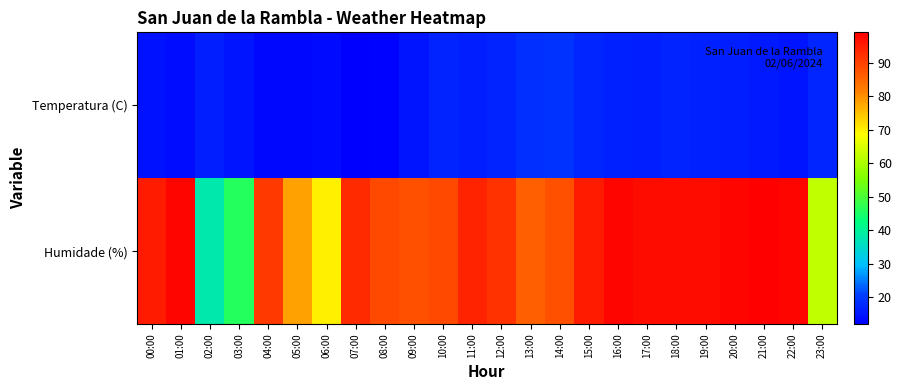

Reading left to right, what are all the values shown in this chart?

Temperatura (C): 00:00=14.5	01:00=13.7	02:00=16.3	03:00=15.0	04:00=13.3	05:00=13.3	06:00=13.4	07:00=12.0	08:00=12.4	09:00=14.9	10:00=16.8	11:00=16.1	12:00=16.9	13:00=18.6	14:00=18.8	15:00=17.1	16:00=16.5	17:00=16.4	18:00=17.0	19:00=16.6	20:00=16.3	21:00=15.7	22:00=14.8	23:00=17.3
Humidade (%): 00:00=95.0	01:00=98.0	02:00=38.0	03:00=46.0	04:00=91.0	05:00=78.0	06:00=70.0	07:00=93.0	08:00=89.0	09:00=88.0	10:00=89.0	11:00=94.0	12:00=92.0	13:00=86.0	14:00=88.0	15:00=95.0	16:00=98.0	17:00=97.0	18:00=97.0	19:00=97.0	20:00=98.0	21:00=99.0	22:00=98.0	23:00=62.0